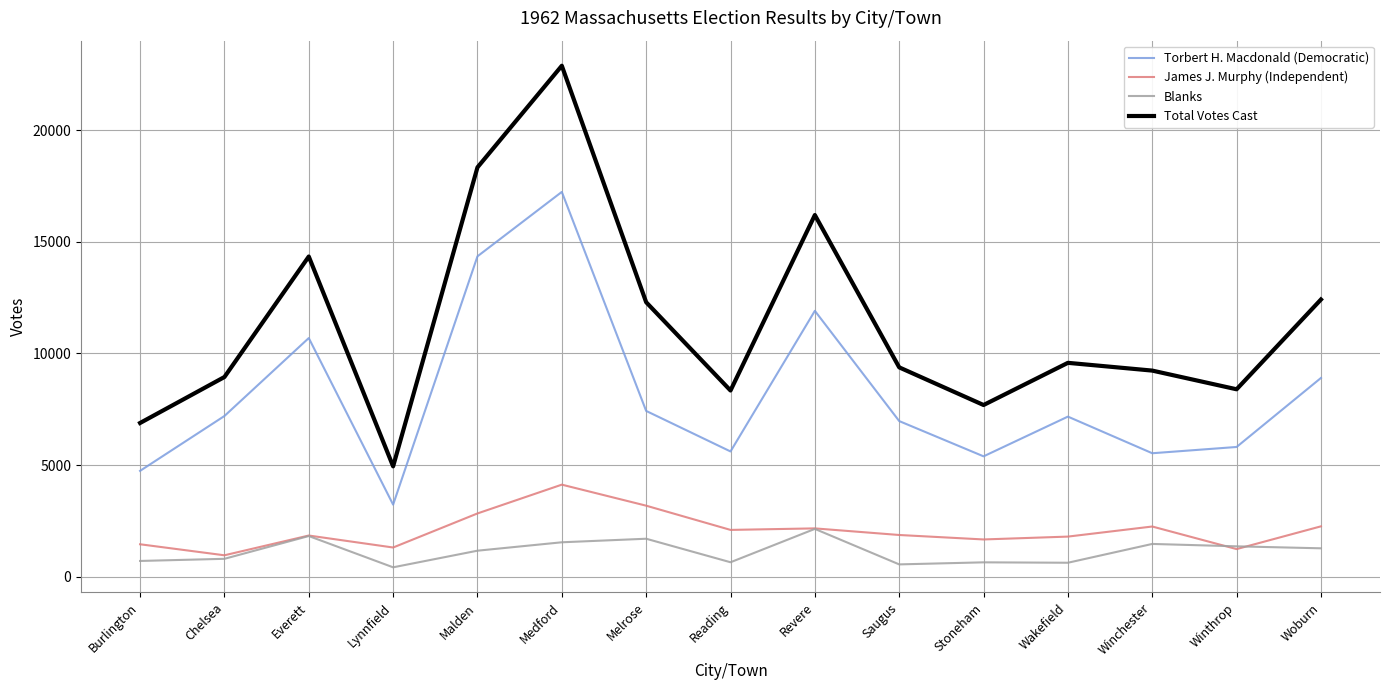

Rank the series at Saugus from highest to lowest value.

Total Votes Cast, Torbert H. Macdonald (Democratic), James J. Murphy (Independent), Blanks